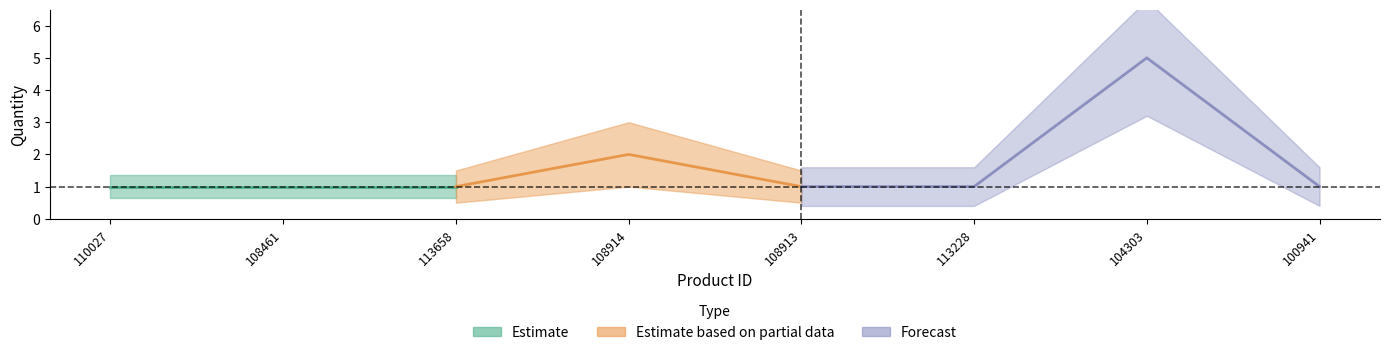

What is the difference between the maximum and minimum values?

4